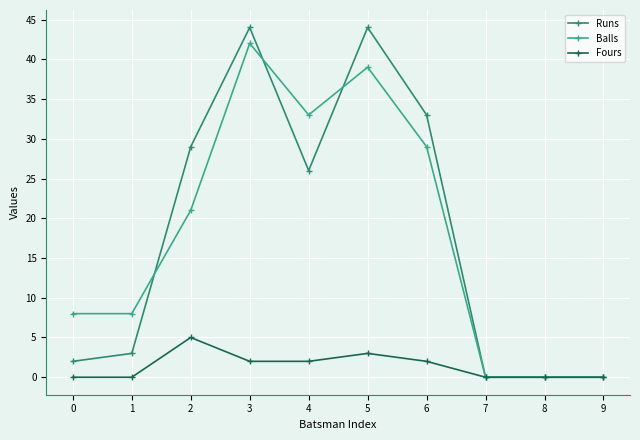

True or false: Fours has a value of 0 at 8.

True